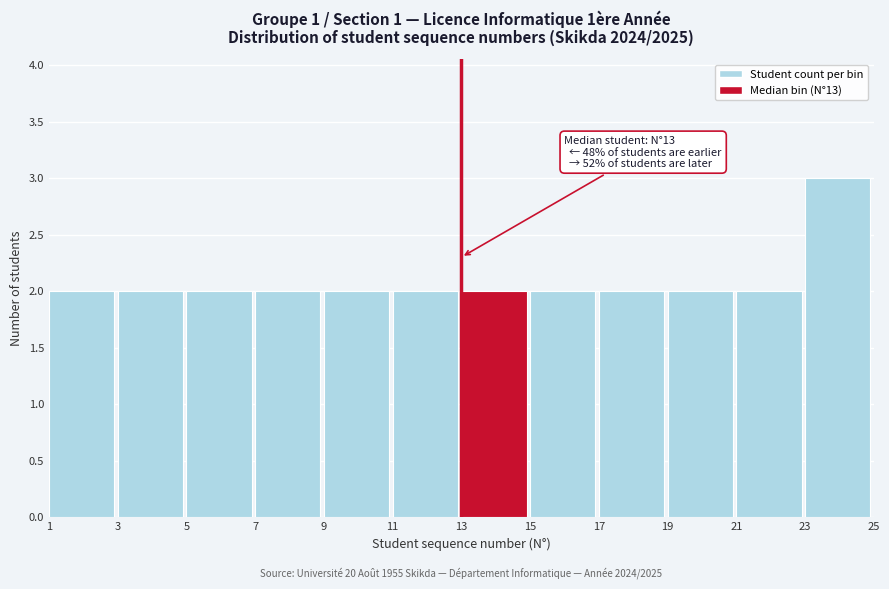

Over which range of the x-axis is the bar tallest?

23 to 25